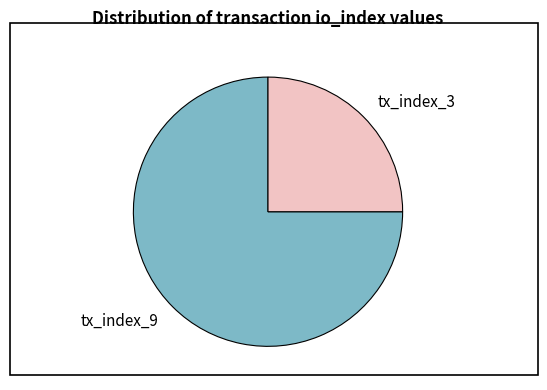

How many segments does this pie chart have?

2